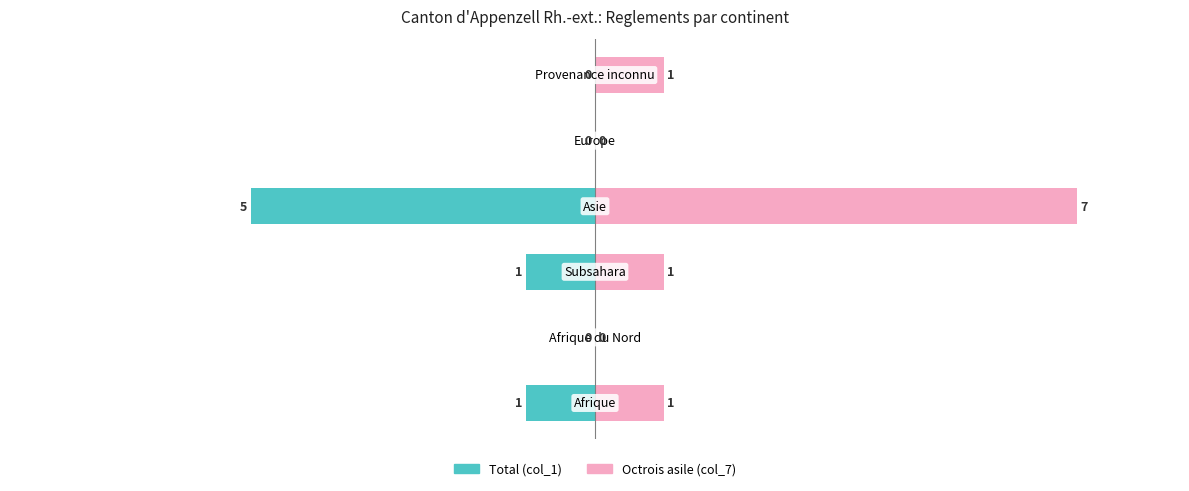

Reading right to left, what are all the values shown in this chart?

Total (col_1): 5=0	4=0	3=-5	2=-1	1=0	0=-1
Octrois asile (col_7): 5=1	4=0	3=7	2=1	1=0	0=1